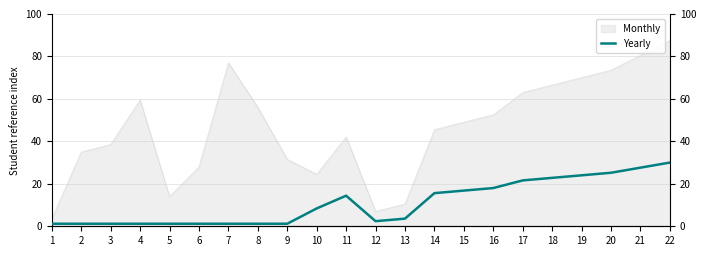

True or false: the data shows 27.5 at 16.

False